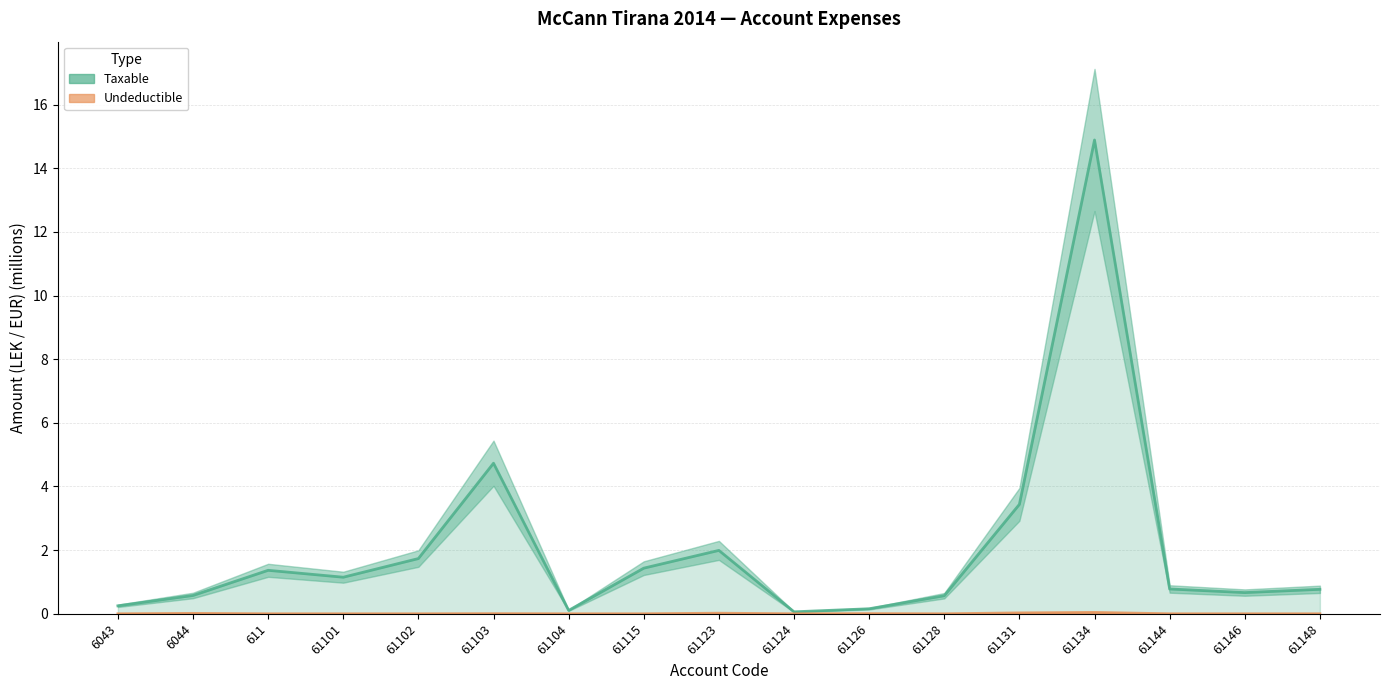

At which category does the chart reach its peak across all series?

61134